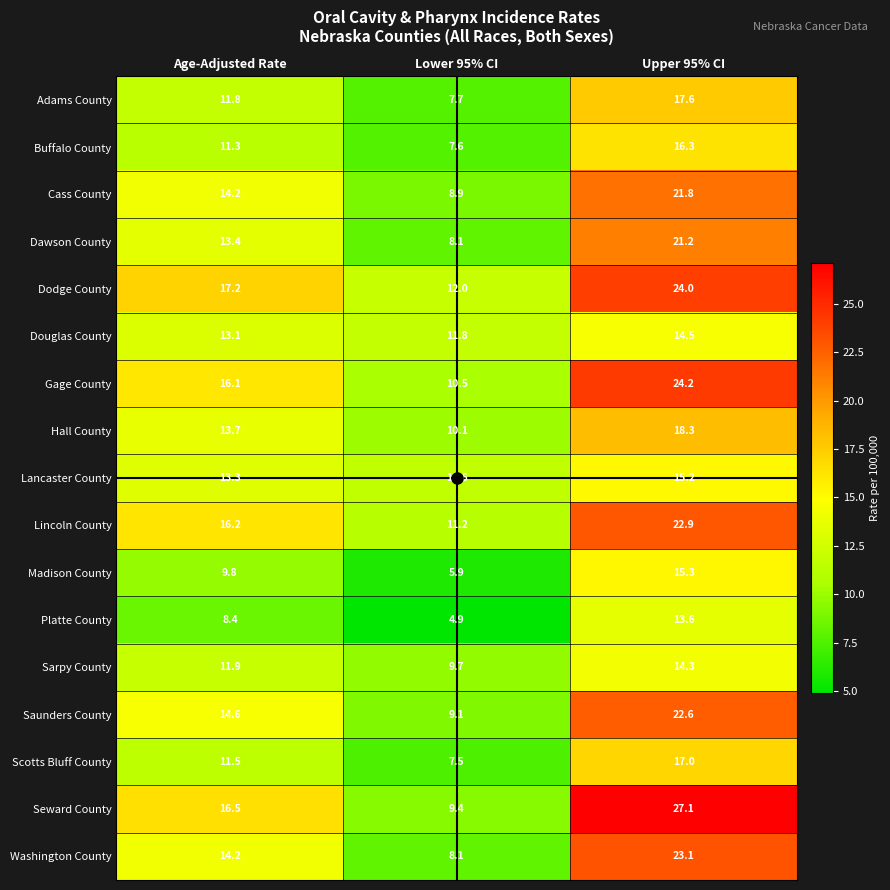

How many data points in Lancaster County are above 13?

2